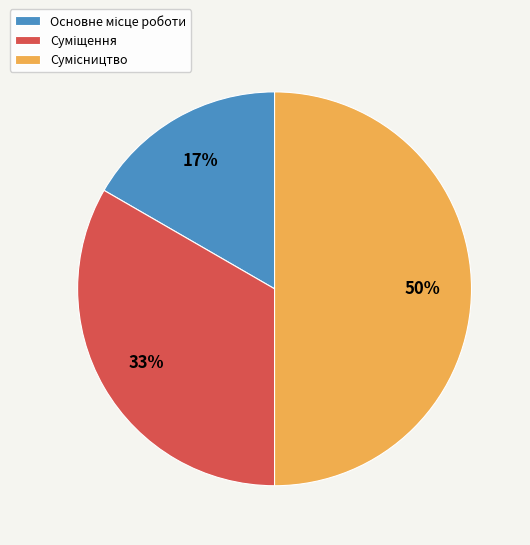

To the nearest percent, what is the average slice percentage?

33%